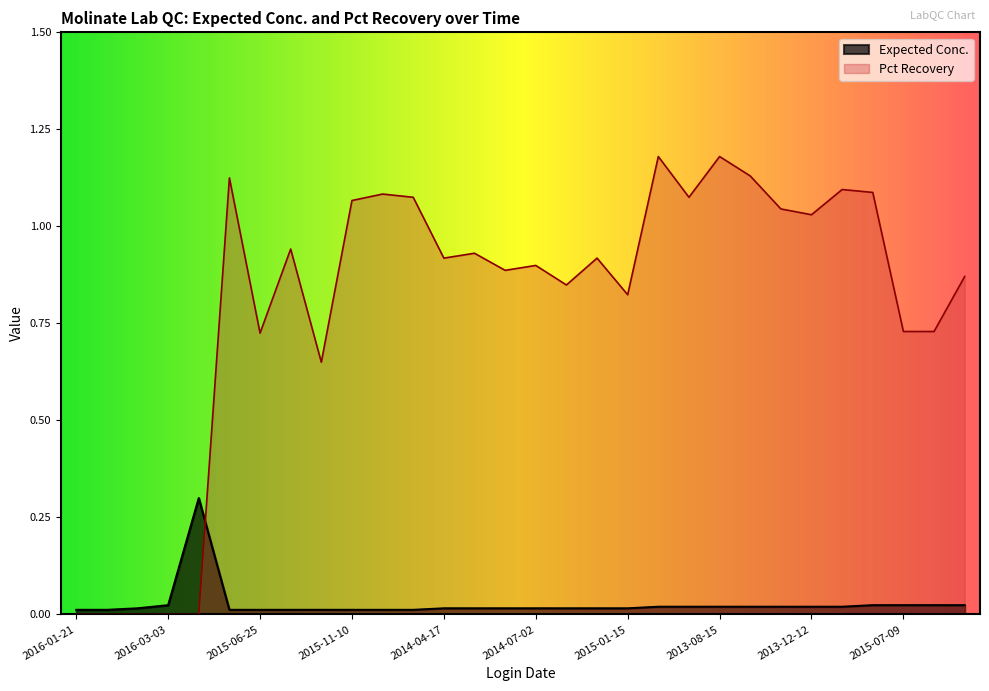

Reading right to left, transcribe all the data shown in this chart.

Expected Conc.: 0.0	0.0	0.0	0.0	0.0	0.0	0.0	0.0	0.0	0.0	0.0	0.0	0.0	0.0	0.0	0.0	0.0	0.0	0.0	0.0	0.0	0.0	0.0	0.0	0.0	0.3	0.0	0.0	0.0	0.0
Pct Recovery: 0.9	0.7	0.7	1.1	1.1	1.0	1.0	1.1	1.2	1.1	1.2	0.8	0.9	0.8	0.9	0.9	0.9	0.9	1.1	1.1	1.1	0.6	0.9	0.7	1.1	0.0	0.0	0.0	0.0	0.0